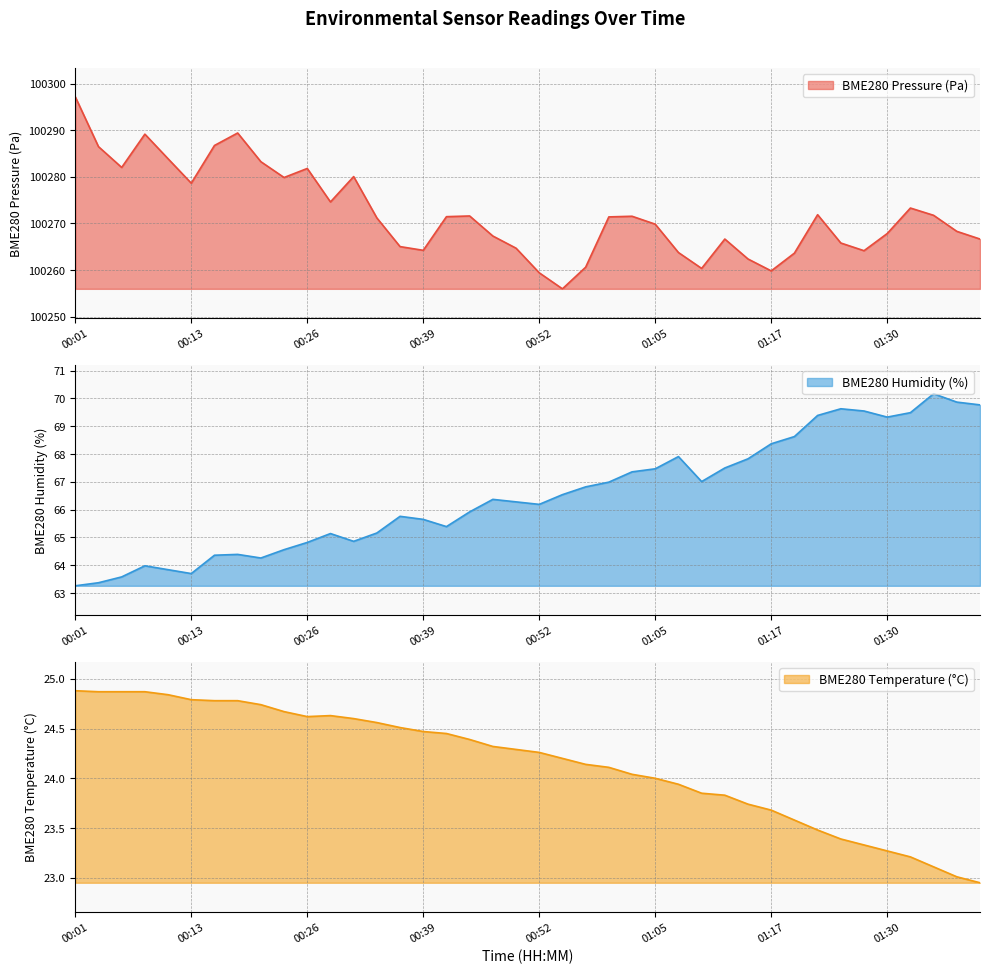

Between 00:26 and 00:39, which series saw the biggest shift?

BME280_pressure